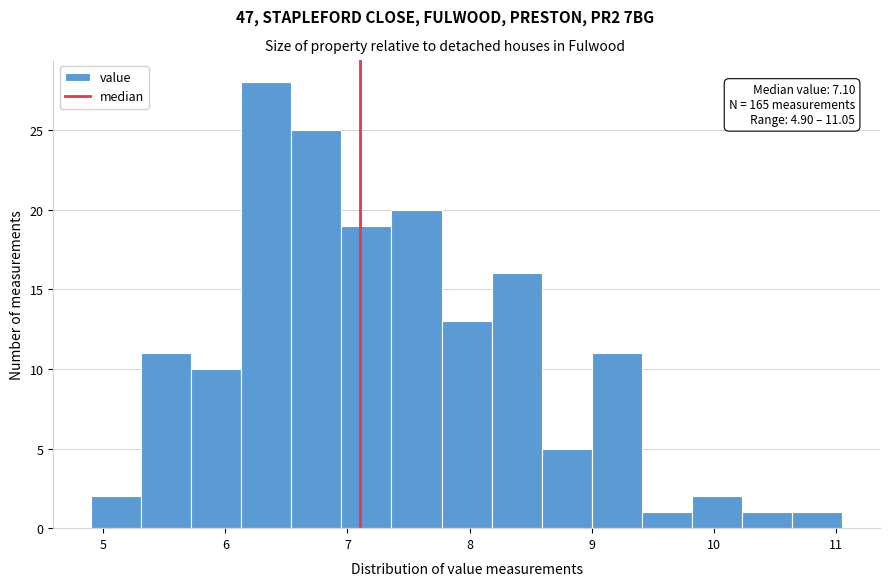

Over which range of the x-axis is the bar tallest?

6.13 to 6.54